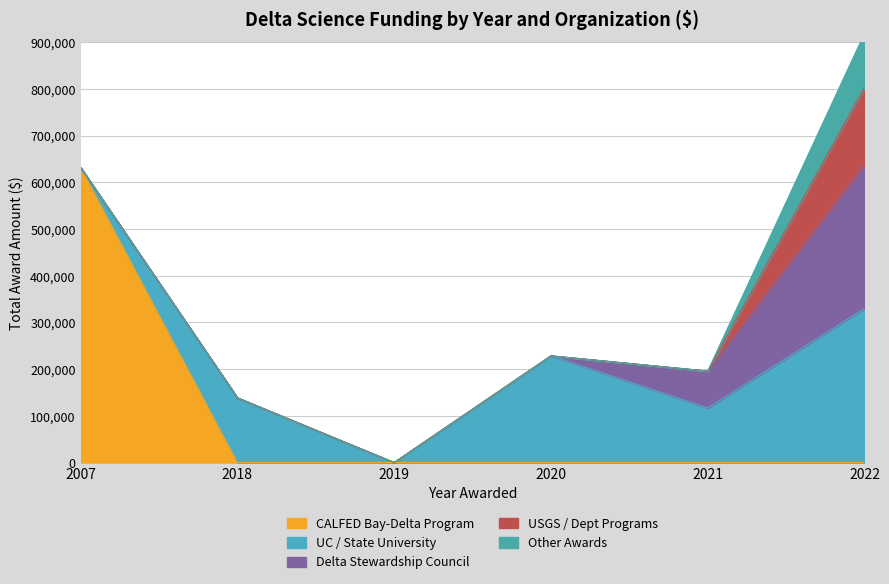

Reading left to right, what are all the values shown in this chart?

CALFED Bay-Delta Program: 2007=631870.0	2018=0.0	2019=0.0	2020=0.0	2021=0.0	2022=0.0
UC / State University: 2007=0.0	2018=138594.0	2019=0.0	2020=228456.0	2021=116708.9	2022=329925.5
Delta Stewardship Council: 2007=0.0	2018=0.0	2019=0.0	2020=0.0	2021=79129.2	2022=306974.4
USGS / Dept Programs: 2007=0.0	2018=0.0	2019=0.0	2020=0.0	2021=0.0	2022=166161.0
Other Awards: 2007=0.0	2018=0.0	2019=0.0	2020=0.0	2021=0.0	2022=116000.0